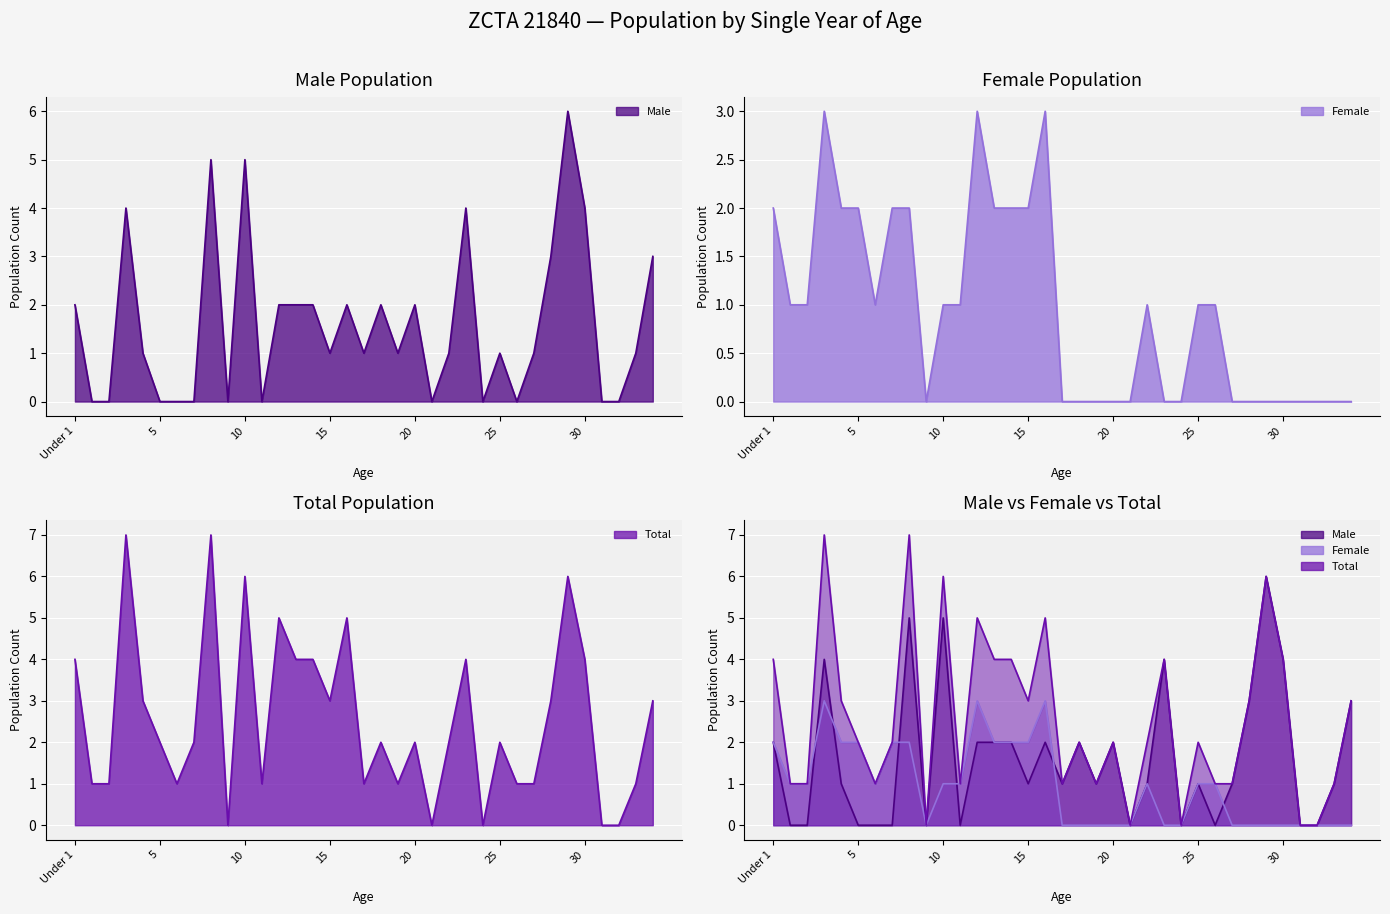

At which category does Female reach its first local peak?

3